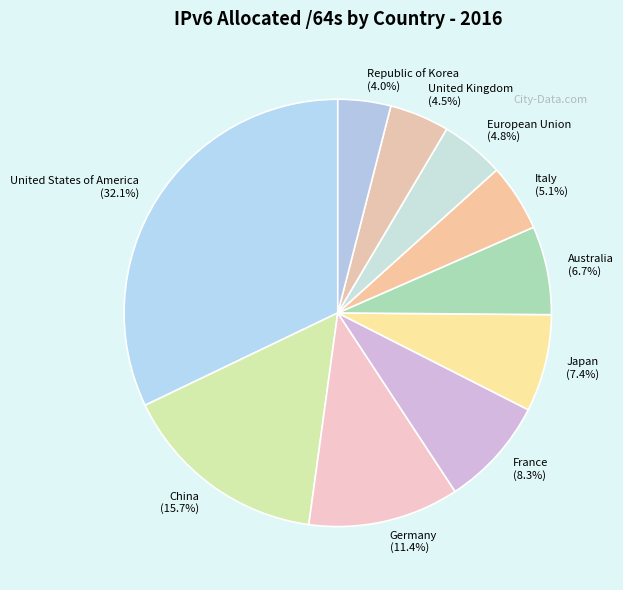

To the nearest percent, what is the difference between the largest and smallest slice percentages?

28%